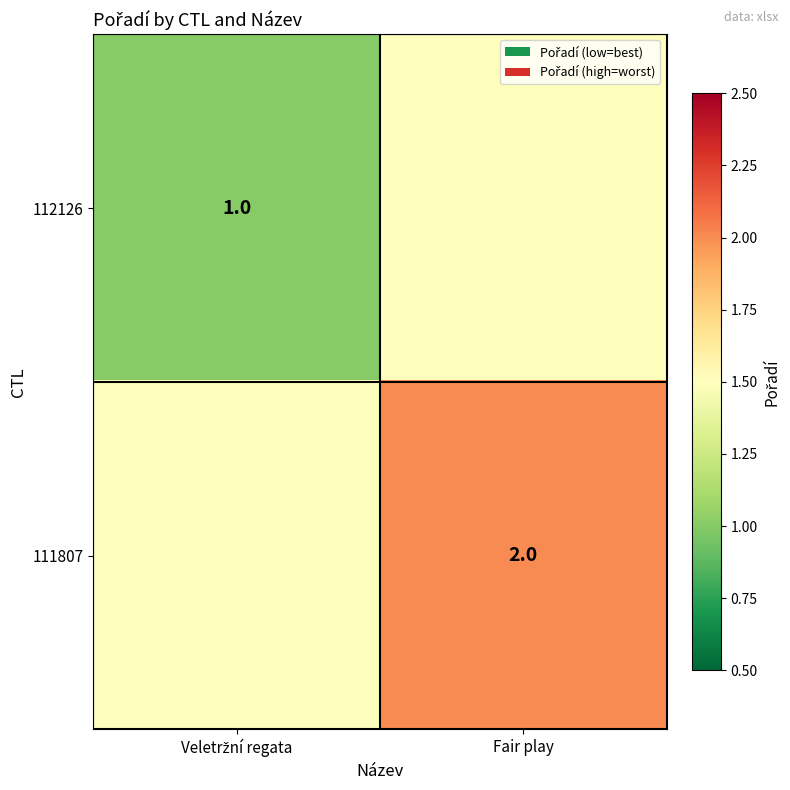

Read the 111807 value at Veletržní regata.

1.5